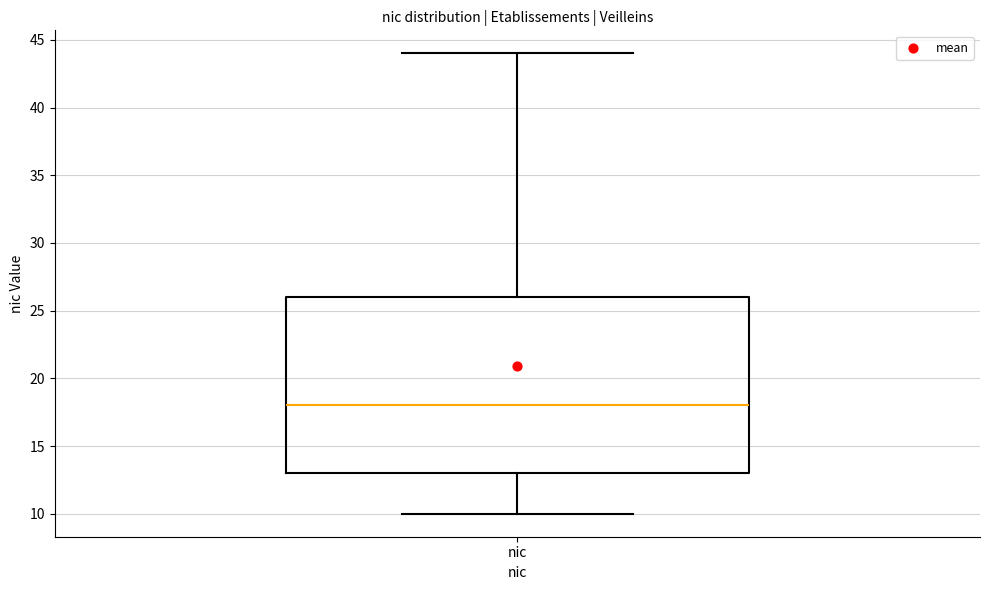

Transcribe this box plot: give where the median line is, the range the box spans, and where the two whiskers end, as read against the y-axis. The values are not printed on the chart, so give them approximately, as read against the axis.

median 18, box 13 to 26, whiskers 10 to 44